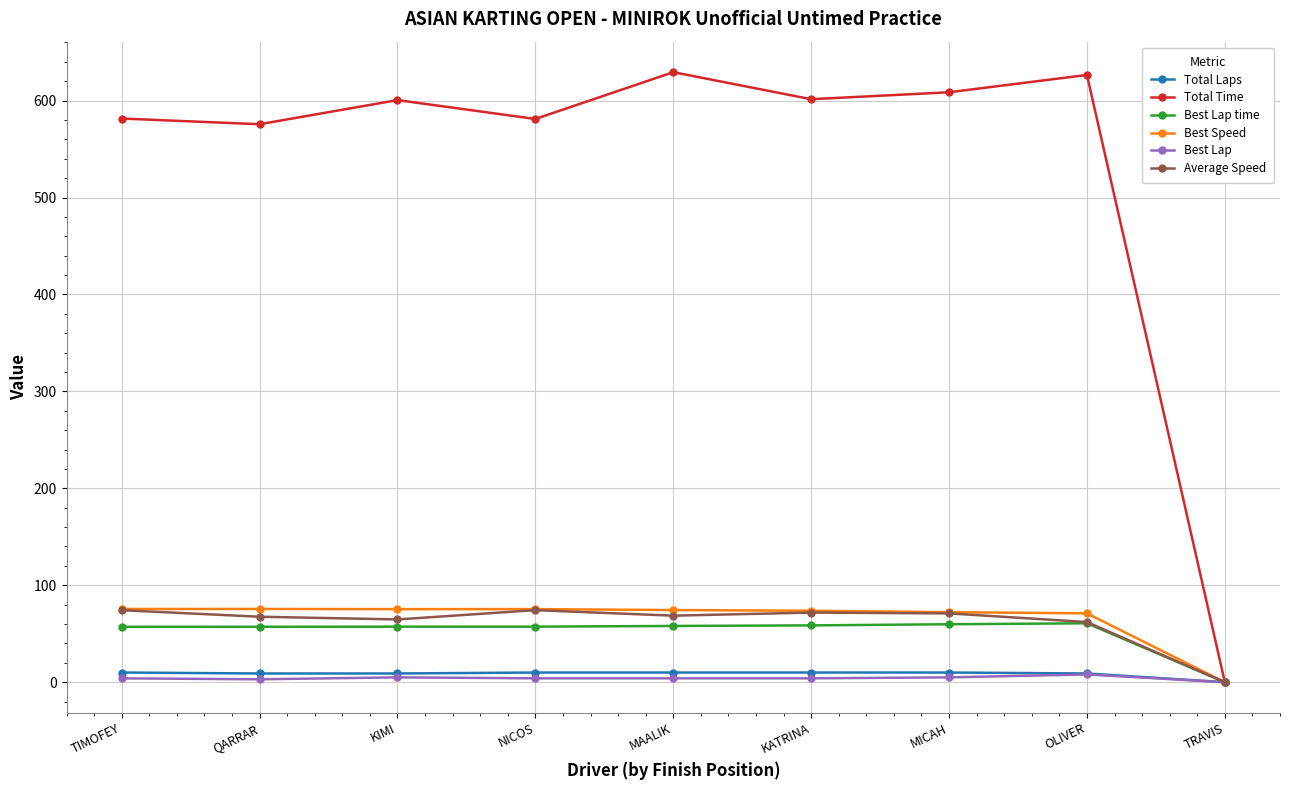

True or false: Average Speed has more than 1 interior local peaks.

True